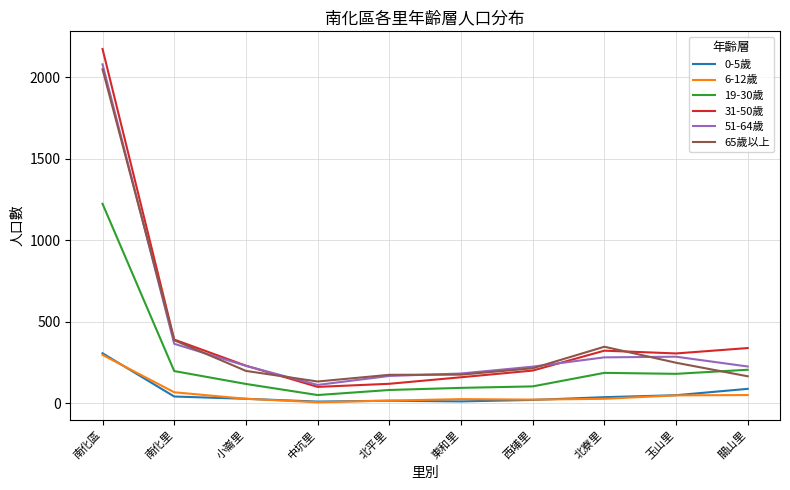

What is the approximate value of 0-5歲 at 南化里, to the nearest 50?

50